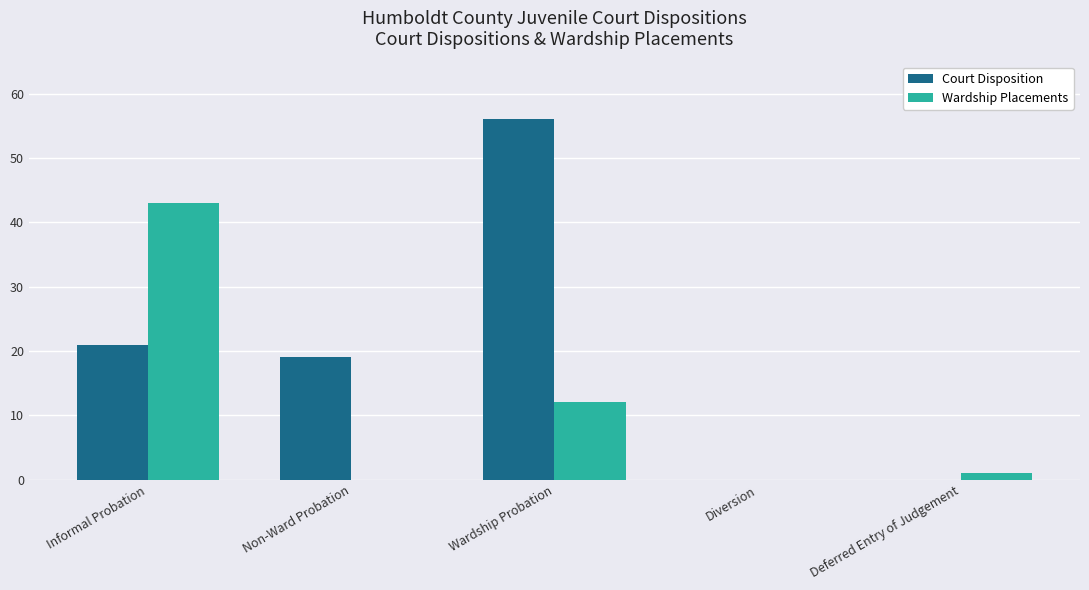

The value of Wardship Placements at Wardship Probation is 12. True or false?

True